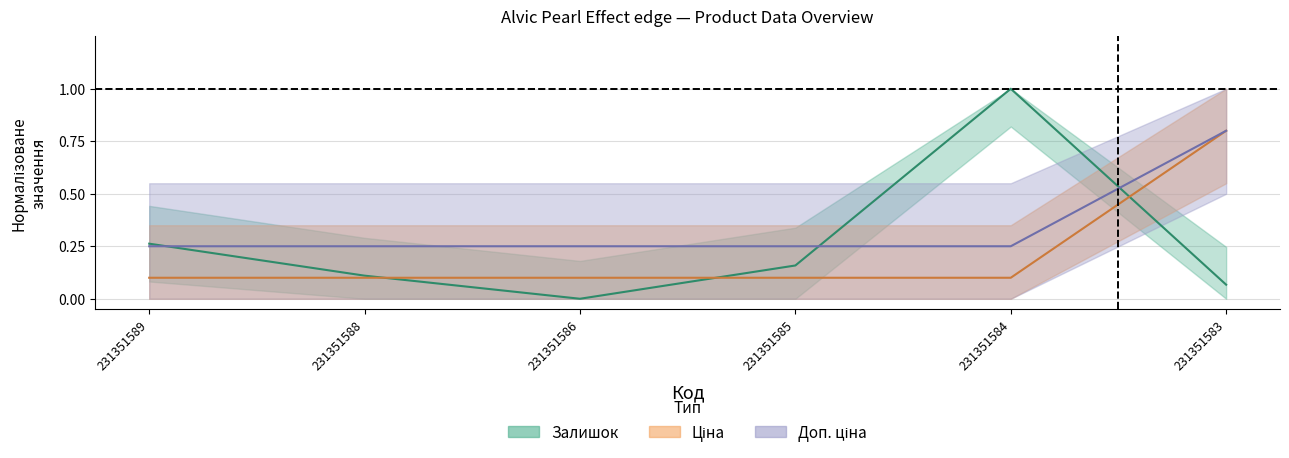

At which category is the sum across all series the highest?

231351583